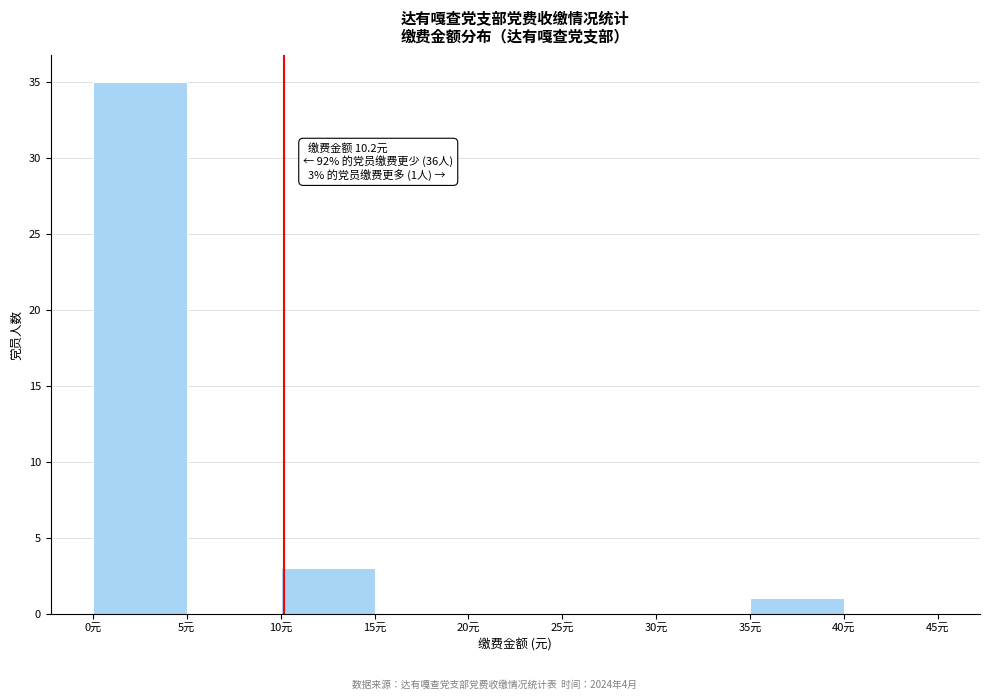

Over which range of the x-axis is the bar tallest?

0 to 5